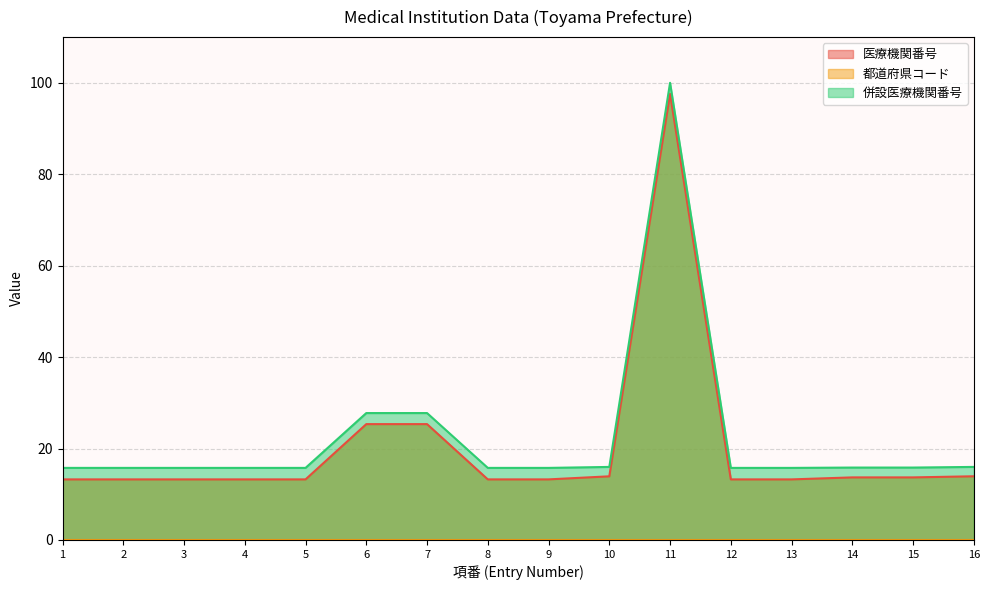

What is the difference between the highest and lowest values at 3?

2.5